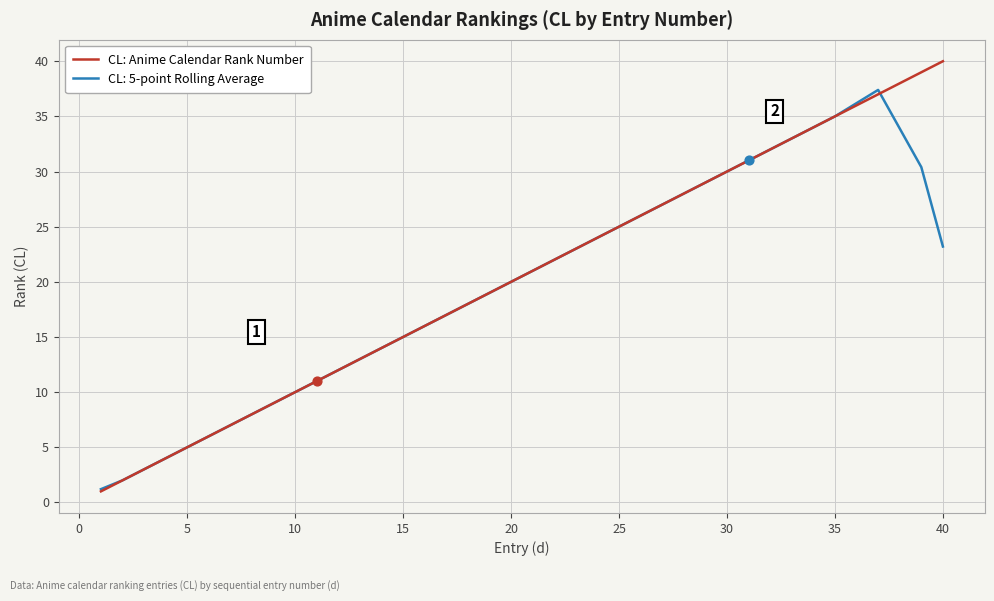

Rank the series by their maximum value, from lowest to highest.

CL: 5-point Rolling Average, CL: Anime Calendar Rank Number